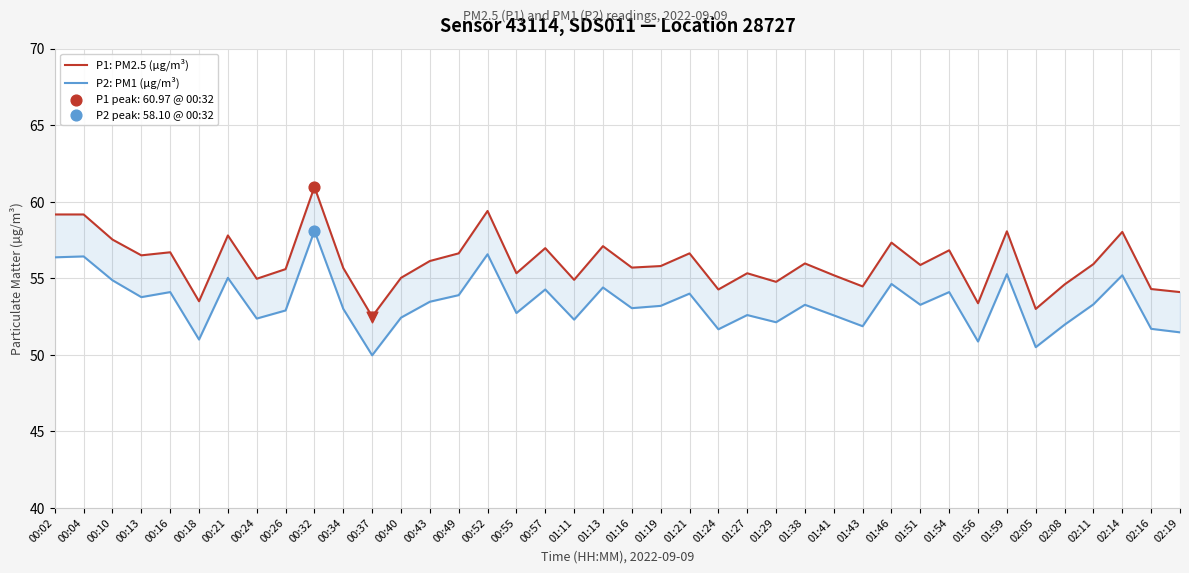

What are all the series names shown in the legend?

P1: PM2.5 (µg/m³), P2: PM1 (µg/m³)